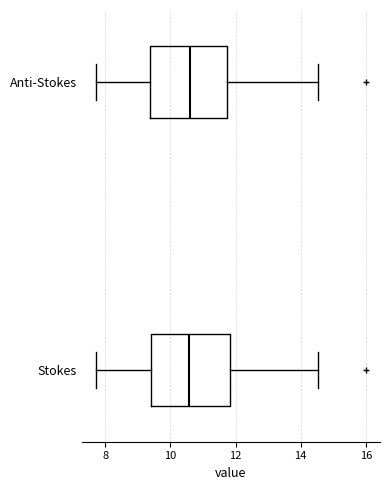

Where is the right edge of the box for Stokes on the x-axis? The values are not printed on the chart, so give them approximately, as read against the axis.

11.8